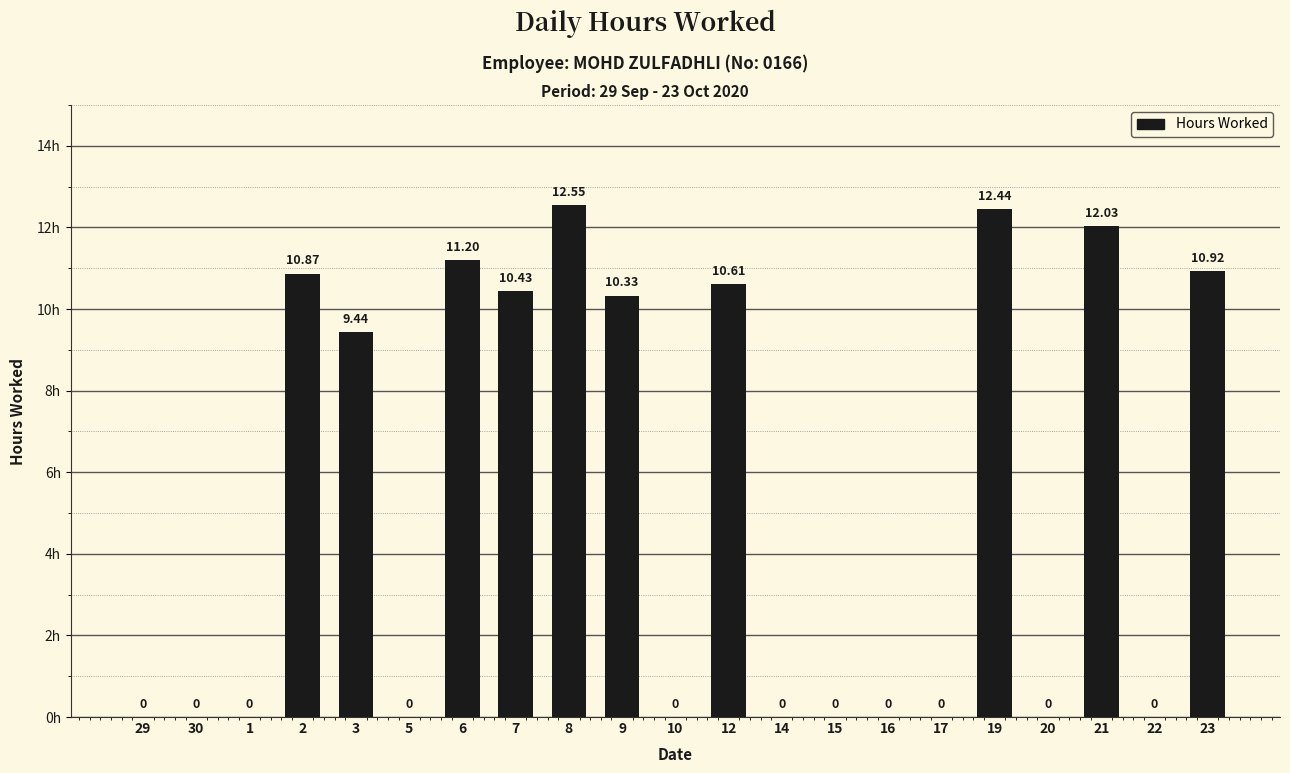

Which has a higher value, 21 or 23?

21